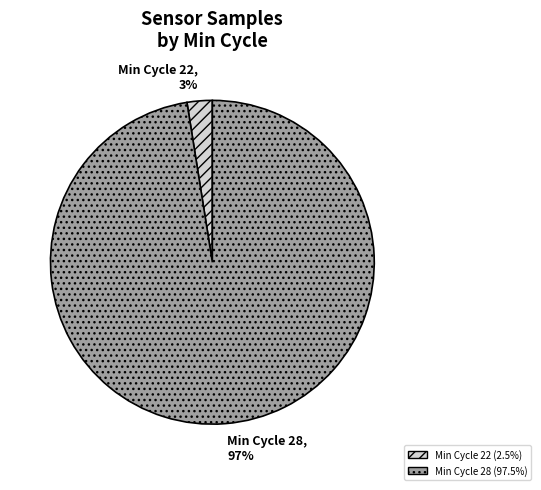

To the nearest percent, what portion does Min Cycle 28 represent?

97%